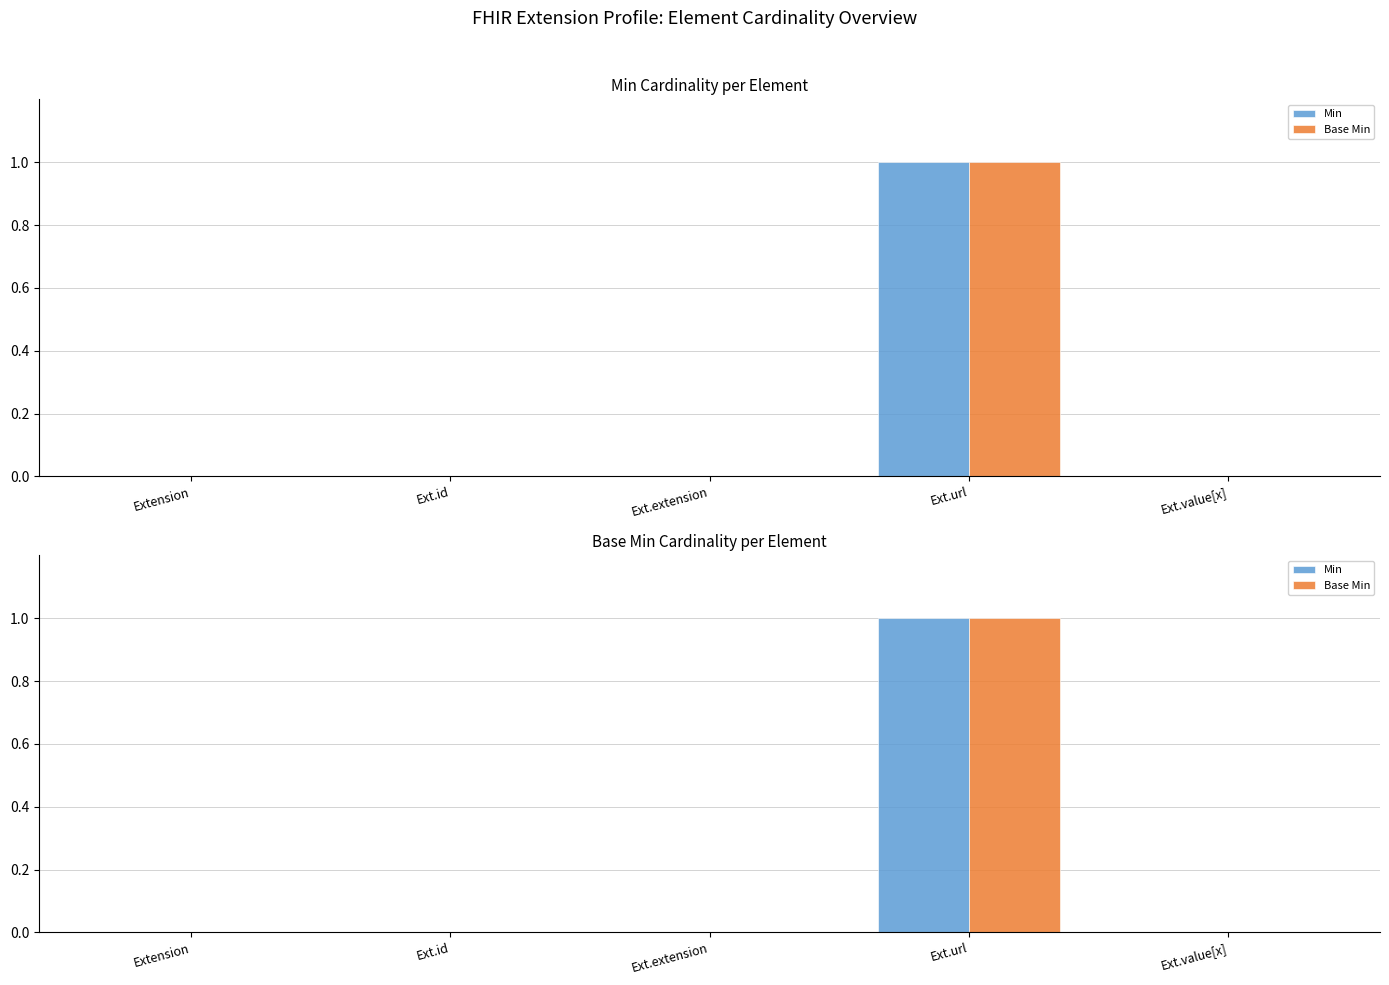

What are all the series names shown in the legend?

Min, Base Min